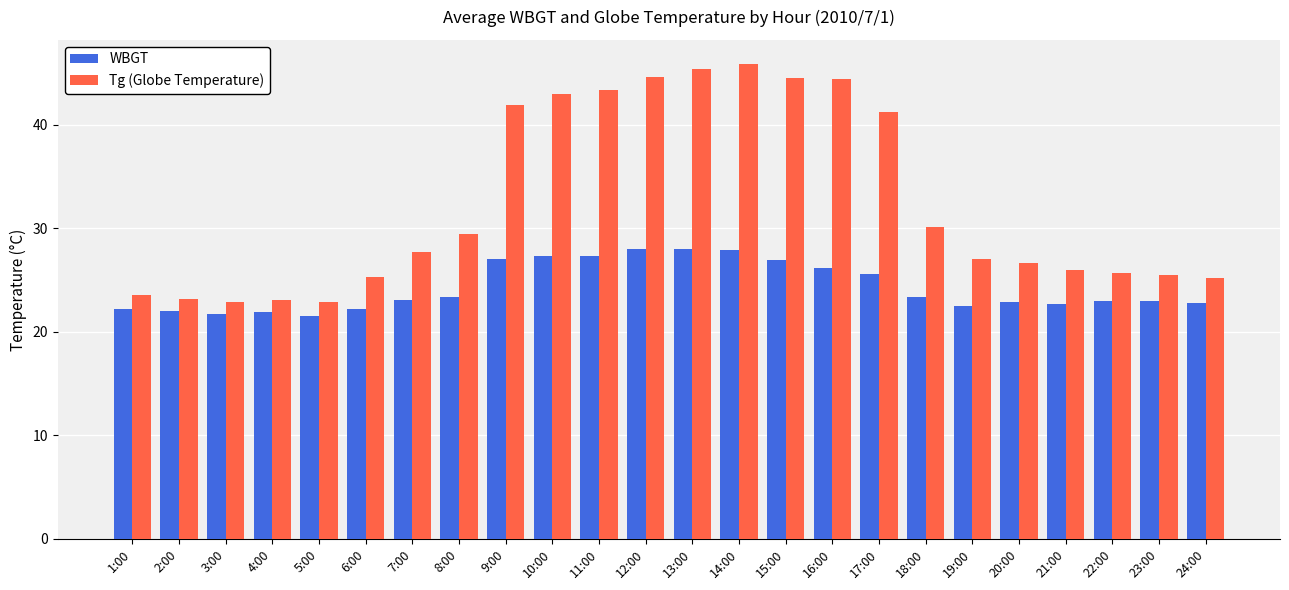

Count the number of data series in this chart.

2